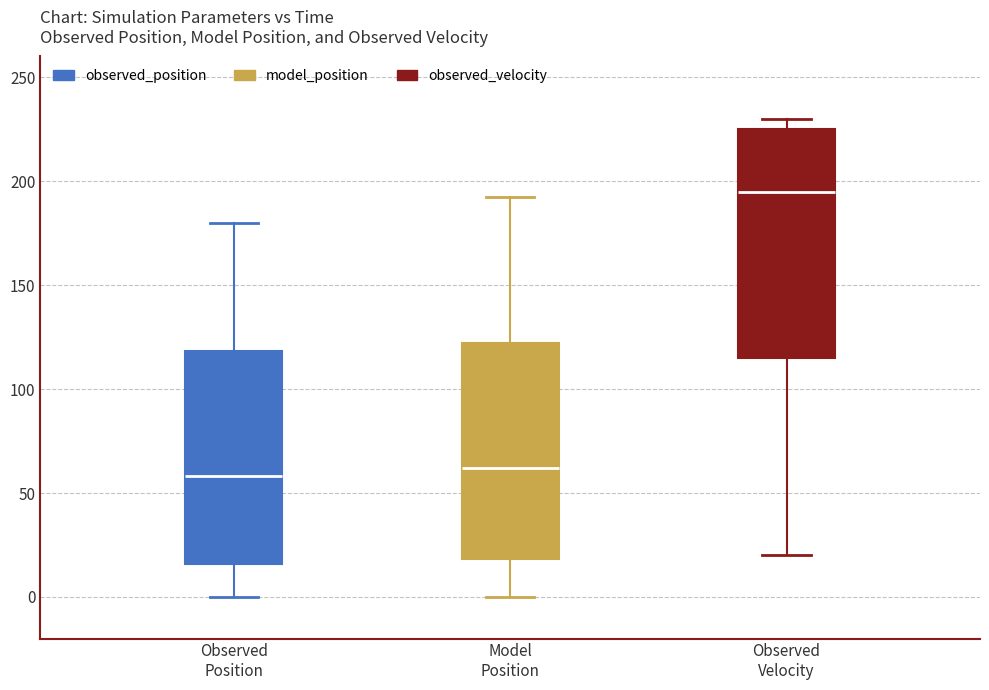

Which box has the highest median line?

Observed Velocity